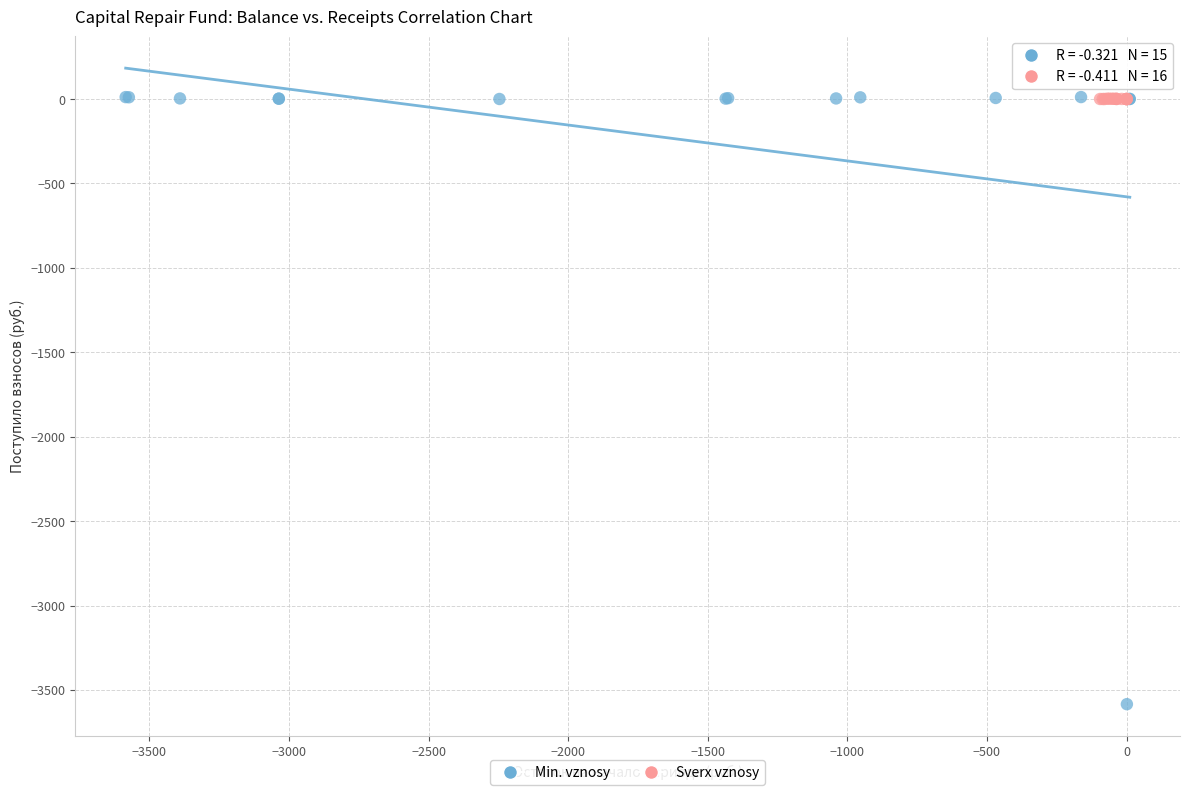

Which series has the largest Y range (max minus min)?

Min. vznosy